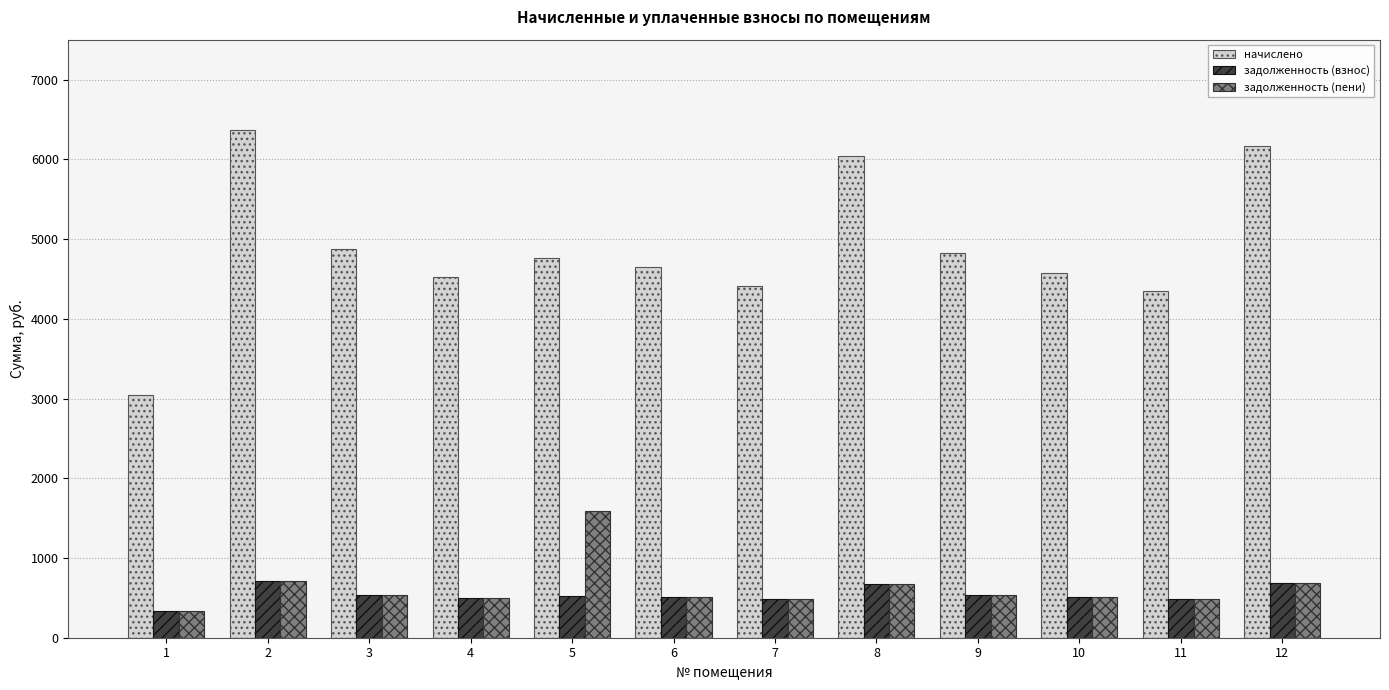

What is the difference between the highest and lowest values at 9?

4284.6